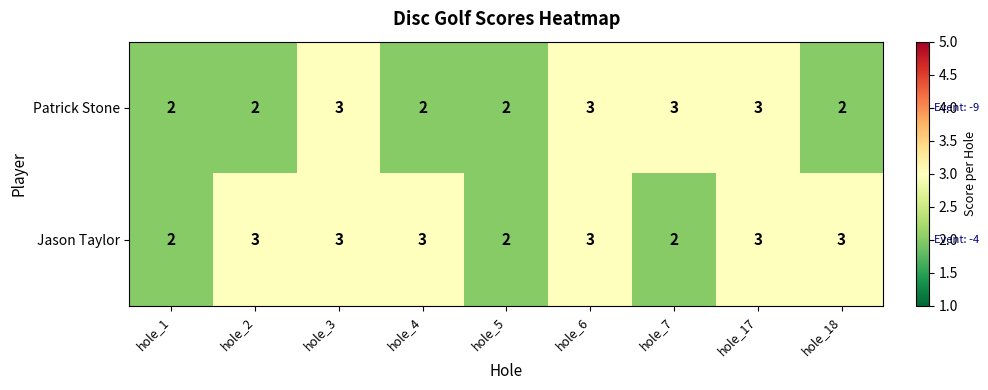

List the series in order of their overall mean, highest first.

Jason Taylor, Patrick Stone